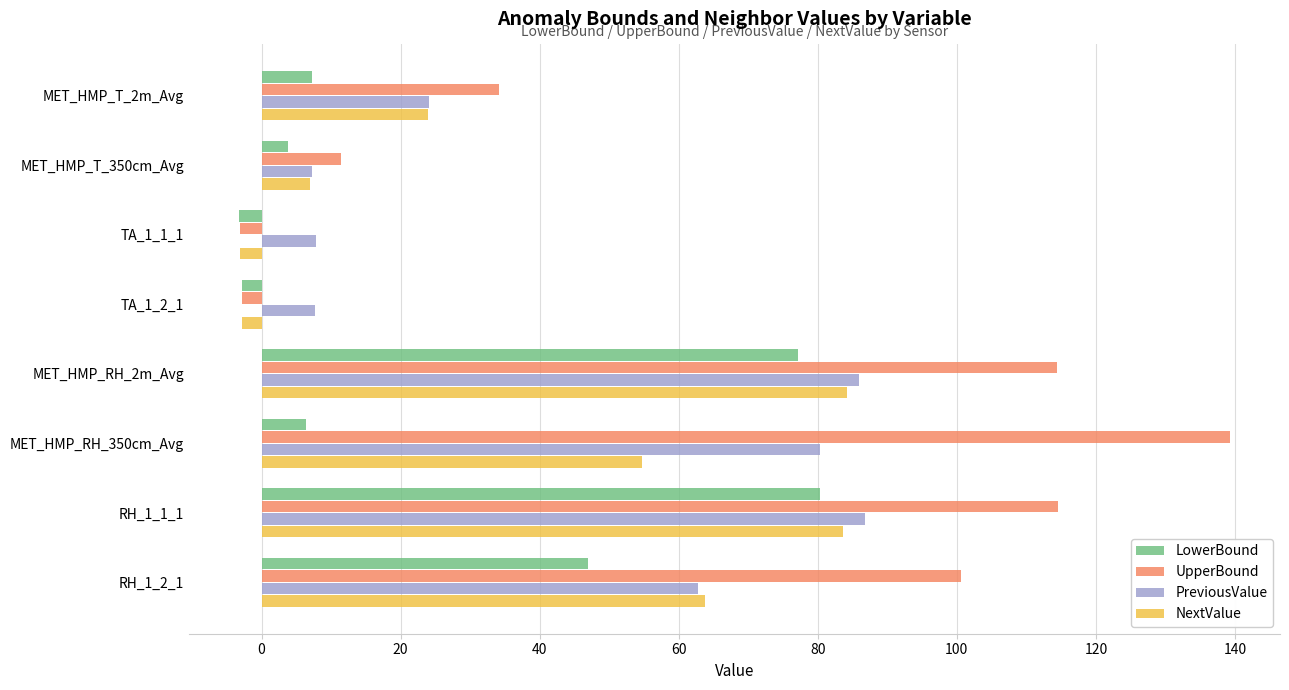

What is the approximate value of NextValue at MET_HMP_T_350cm_Avg?

7.0